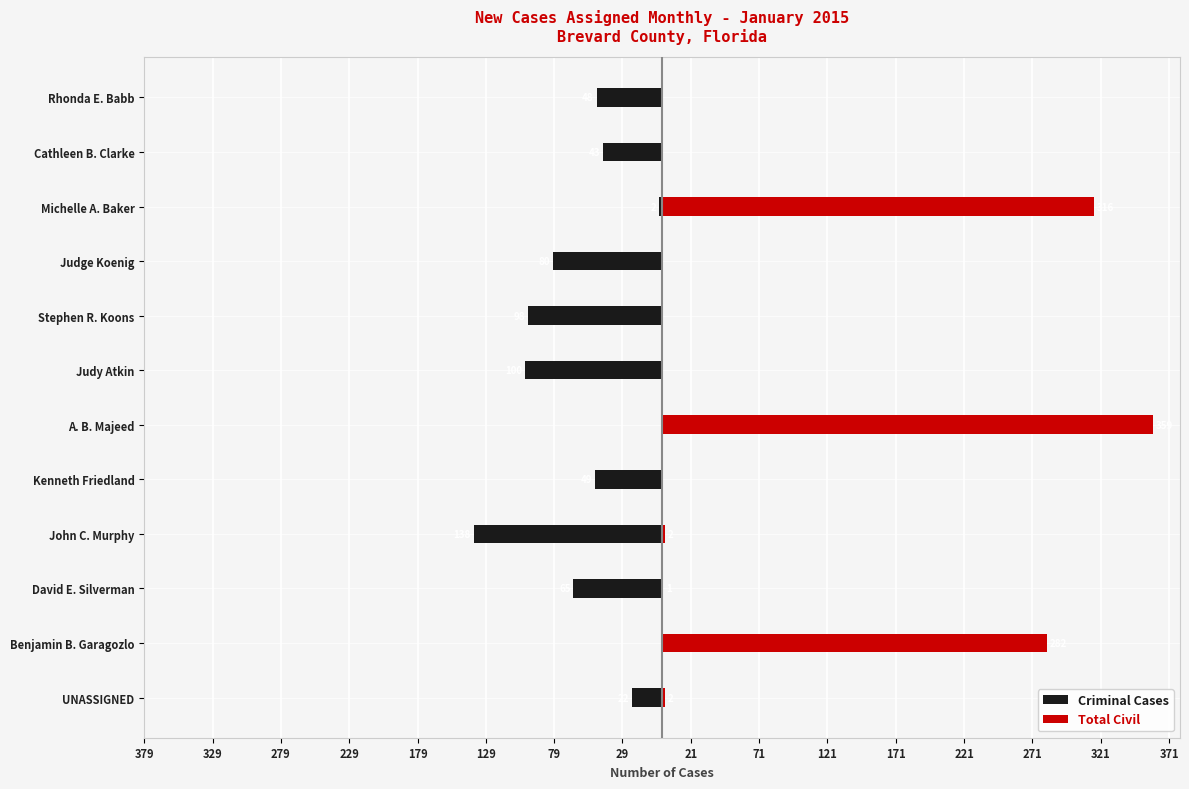

Between Benjamin B. Garagozlo and Michelle A. Baker, which is larger?

Benjamin B. Garagozlo